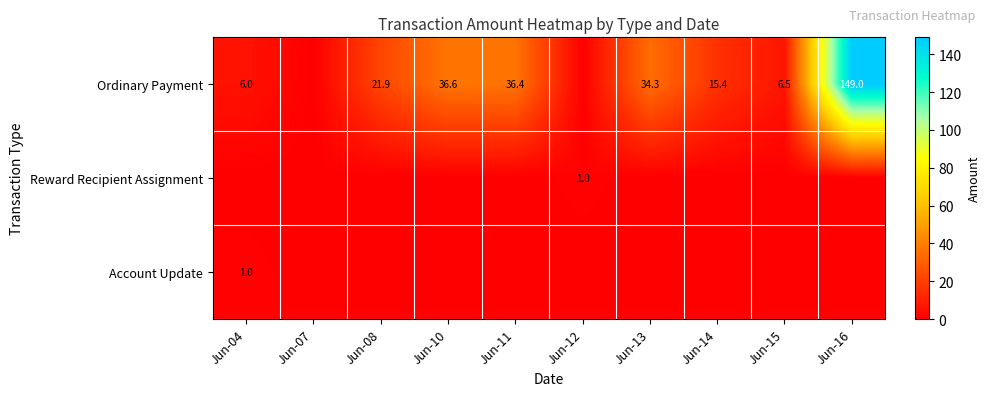

Is it true that Reward Recipient Assignment equals 1.3 at Jun-12?

False